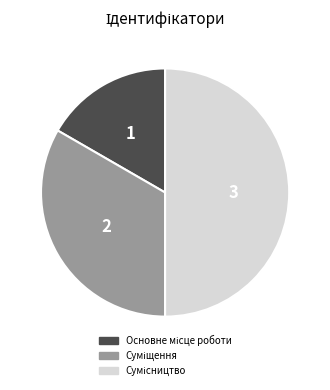

Combined, do Суміщення and Основне місце роботи account for over 50%?

No